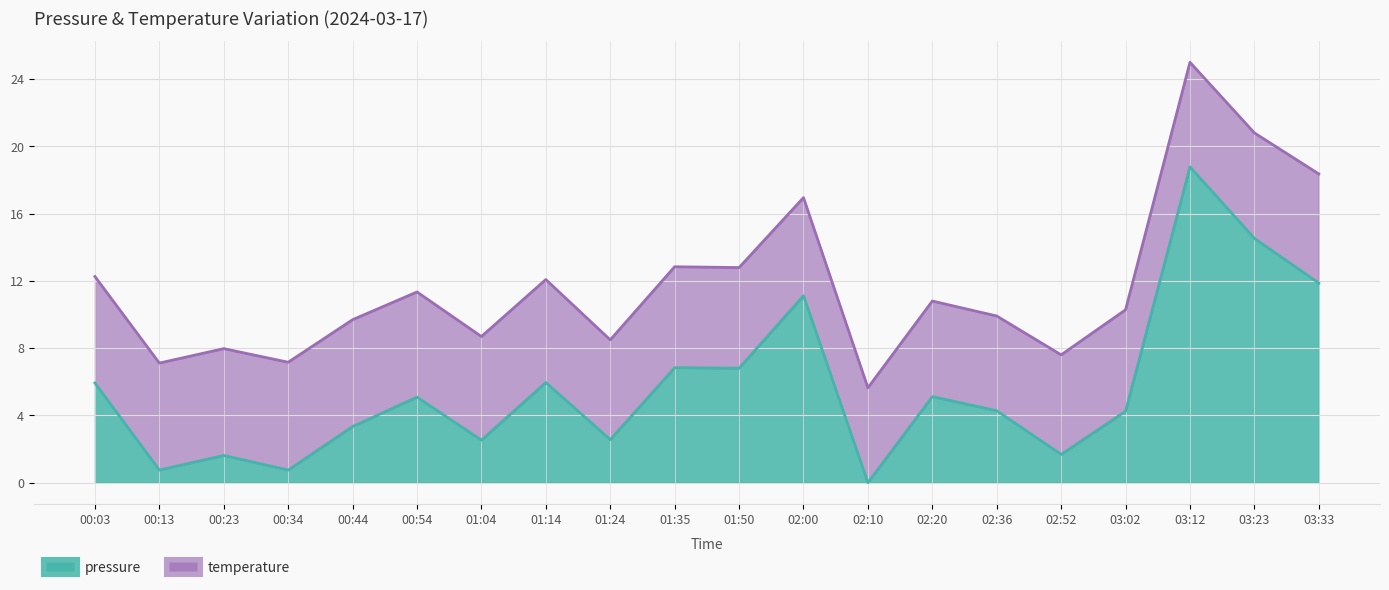

Count the number of values greater than 5.

10